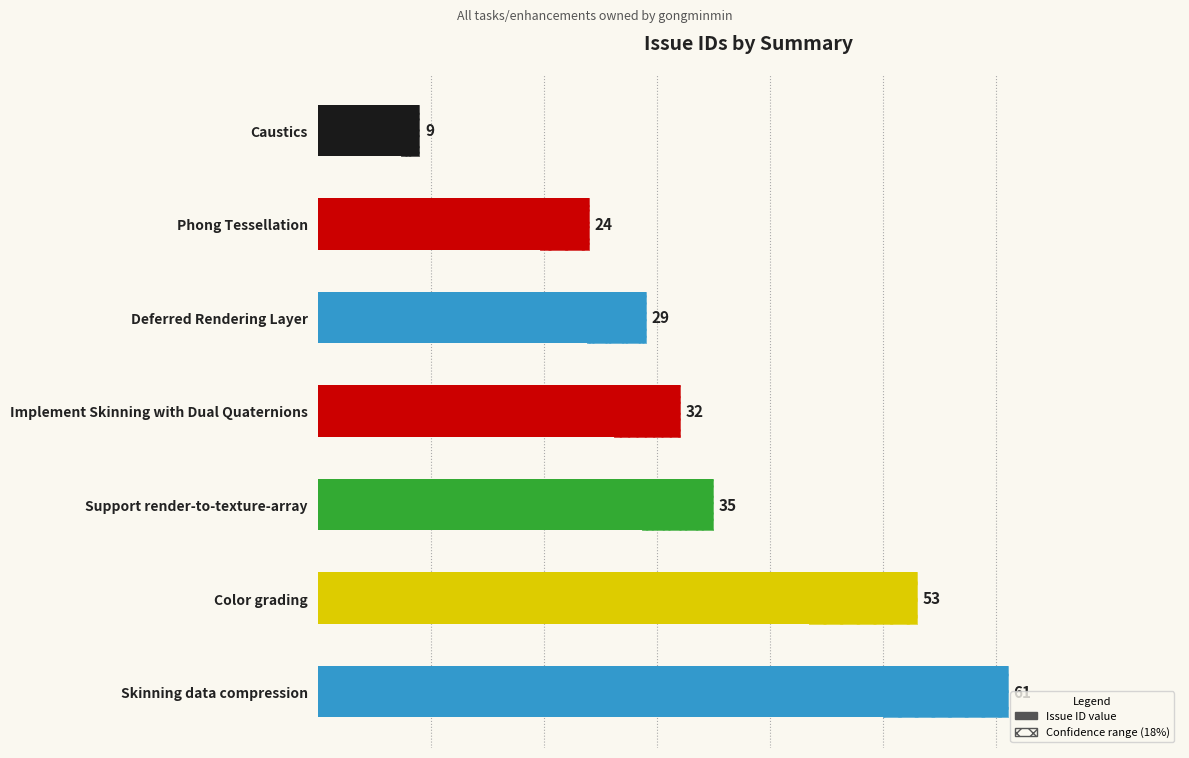

Reading left to right, what are all the values shown in this chart?

0=9	10=24	20=29	30=32	40=35	50=53	60=61